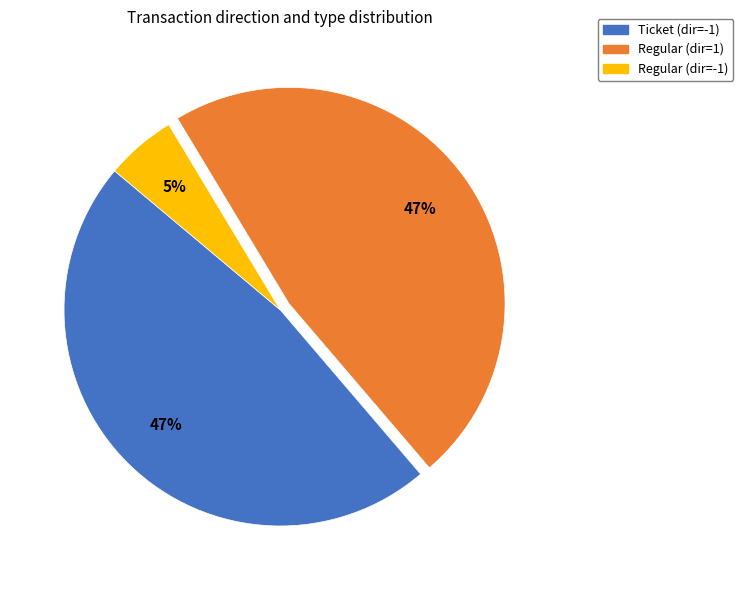

Which slice is the smallest?

Regular (dir=-1)